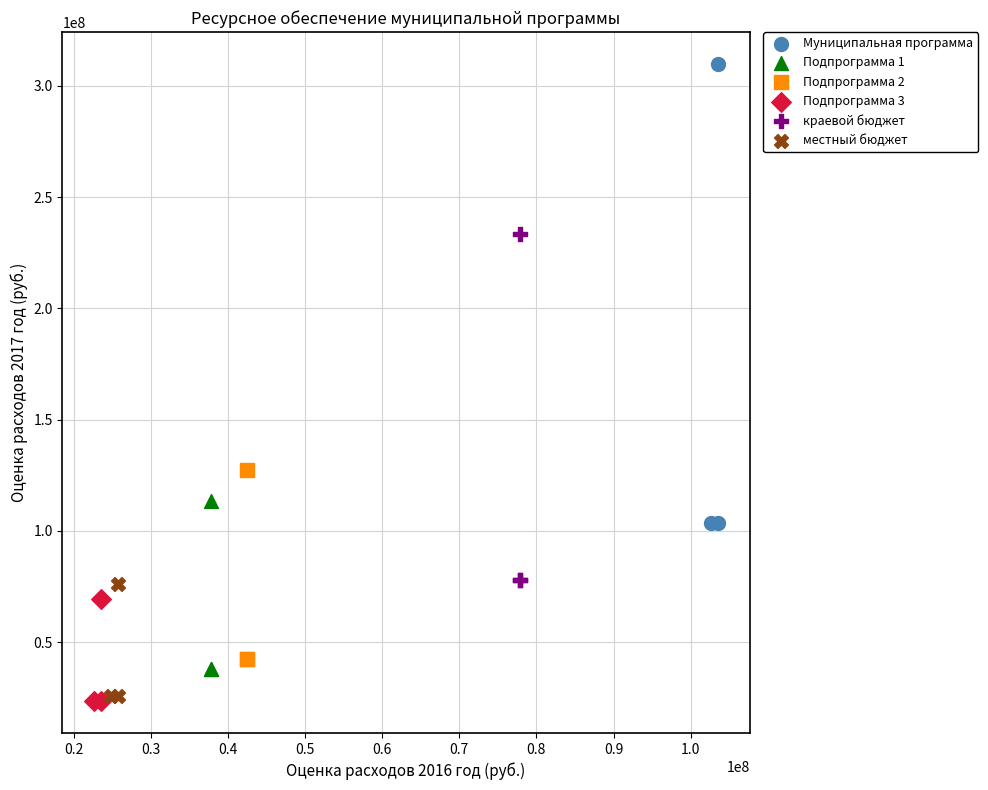

Which series has the largest Y range (max minus min)?

Муниципальная программа